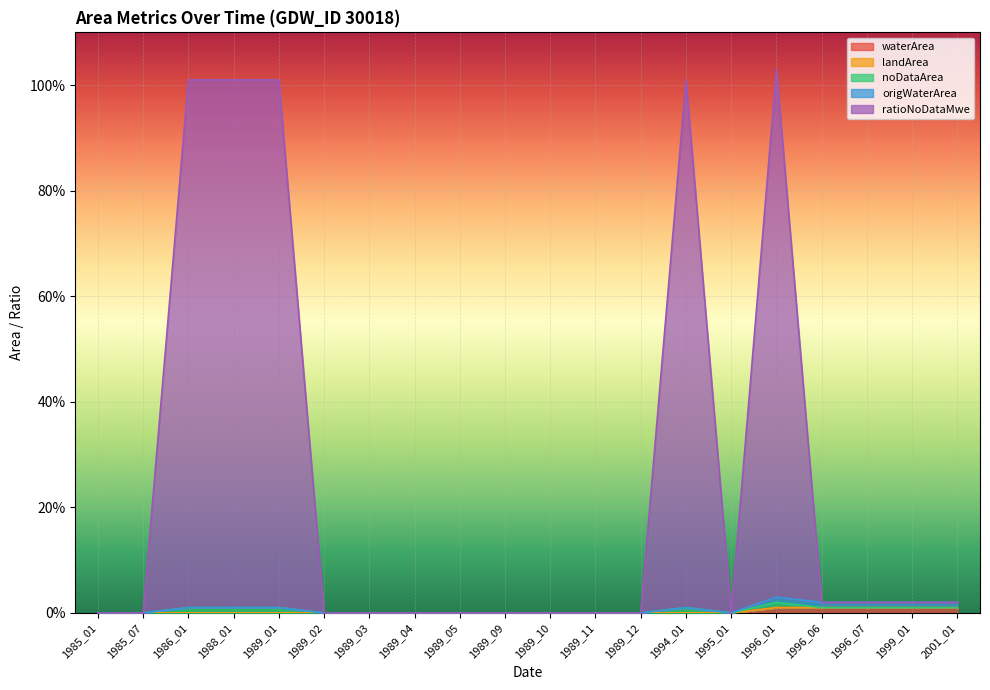

Rank the categories by waterArea value from highest to lowest.

1996_01, 1996_06, 1996_07, 1999_01, 2001_01, 1985_01, 1985_07, 1986_01, 1988_01, 1989_01, 1989_02, 1989_03, 1989_04, 1989_05, 1989_09, 1989_10, 1989_11, 1989_12, 1994_01, 1995_01